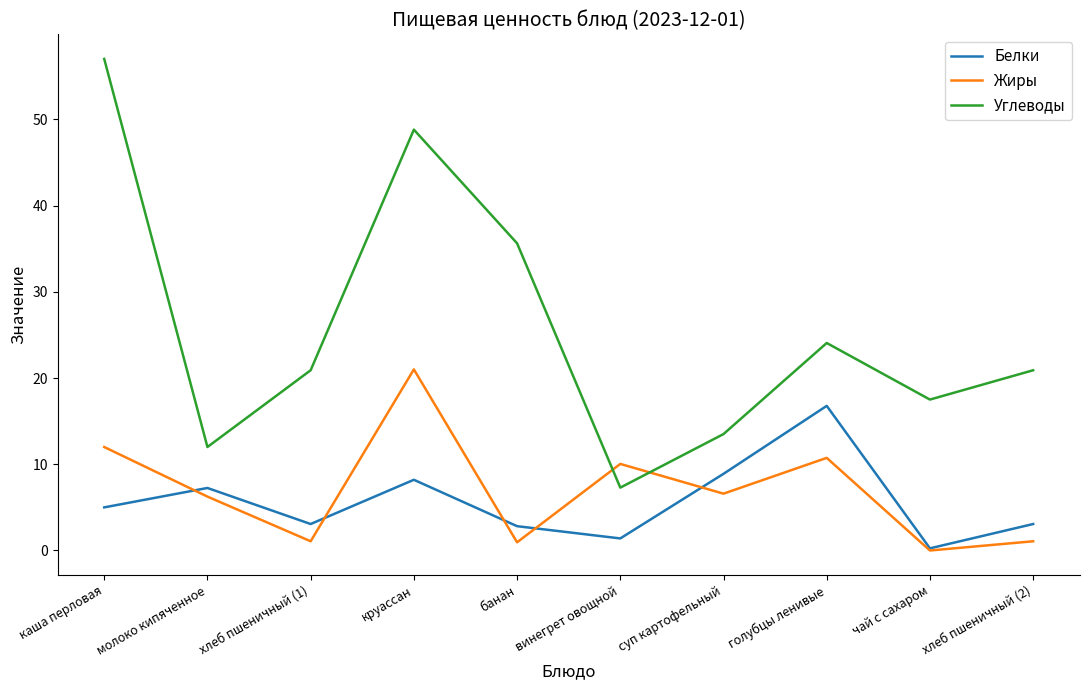

How many values in the Углеводы series are below 20?

4